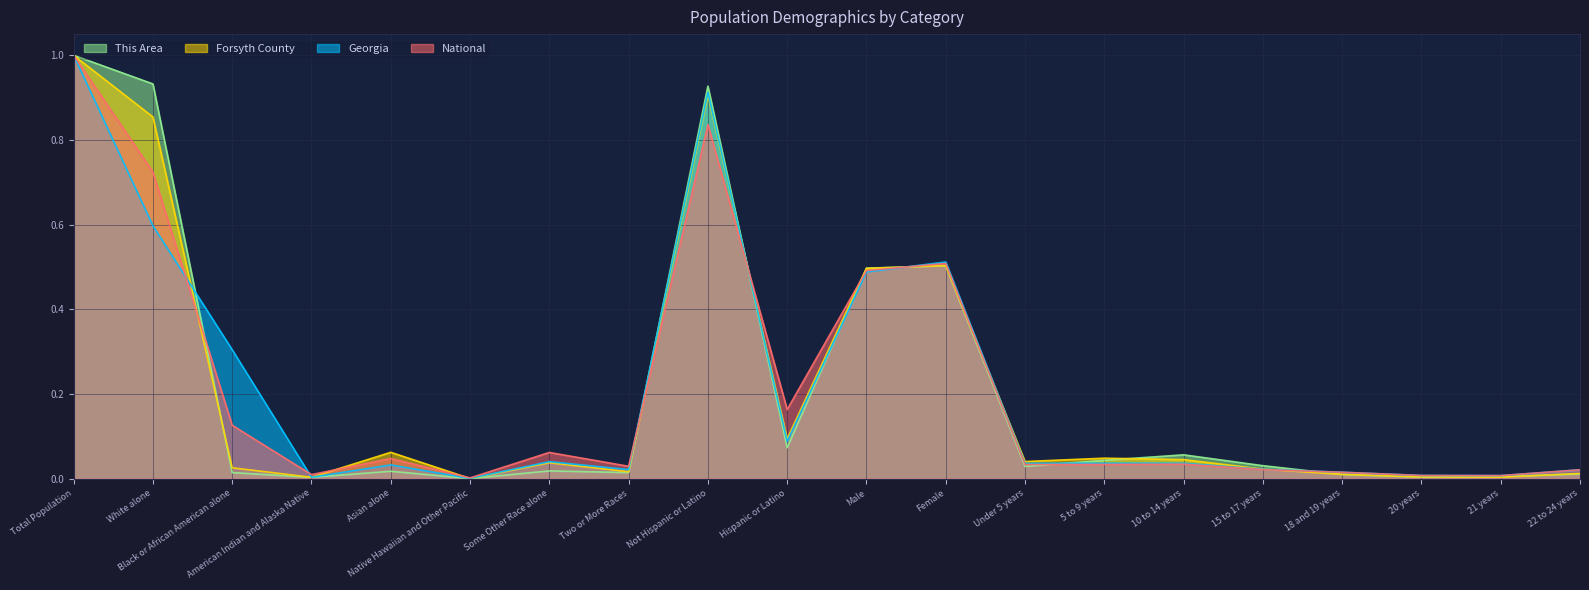

True or false: National has a value of 0.7 at White alone.

True